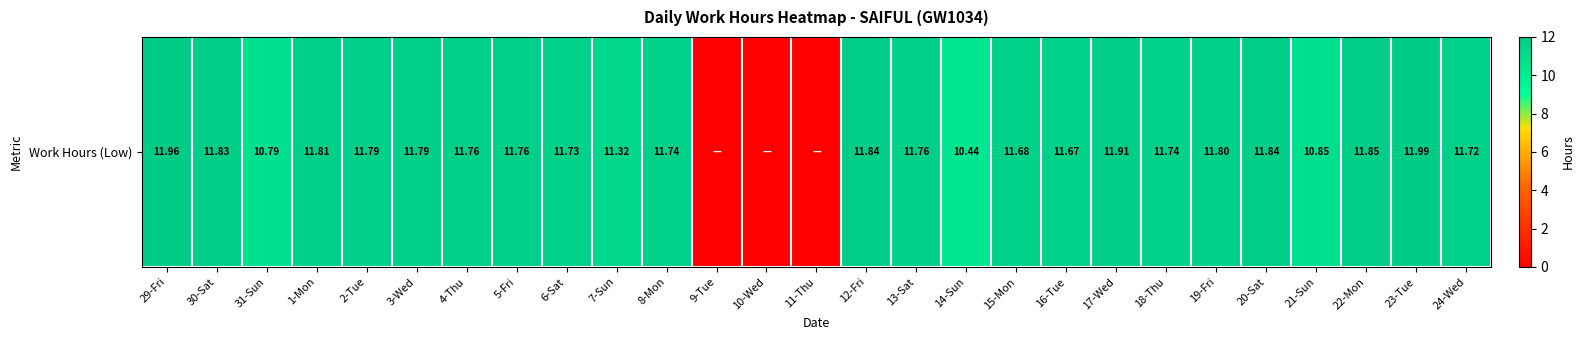

Reading left to right, what are all the values shown in this chart?

29-Fri=12.0	30-Sat=11.8	31-Sun=10.8	1-Mon=11.8	2-Tue=11.8	3-Wed=11.8	4-Thu=11.8	5-Fri=11.8	6-Sat=11.7	7-Sun=11.3	8-Mon=11.7	9-Tue=0.0	10-Wed=0.0	11-Thu=0.0	12-Fri=11.8	13-Sat=11.8	14-Sun=10.4	15-Mon=11.7	16-Tue=11.7	17-Wed=11.9	18-Thu=11.7	19-Fri=11.8	20-Sat=11.8	21-Sun=10.8	22-Mon=11.8	23-Tue=12.0	24-Wed=11.7